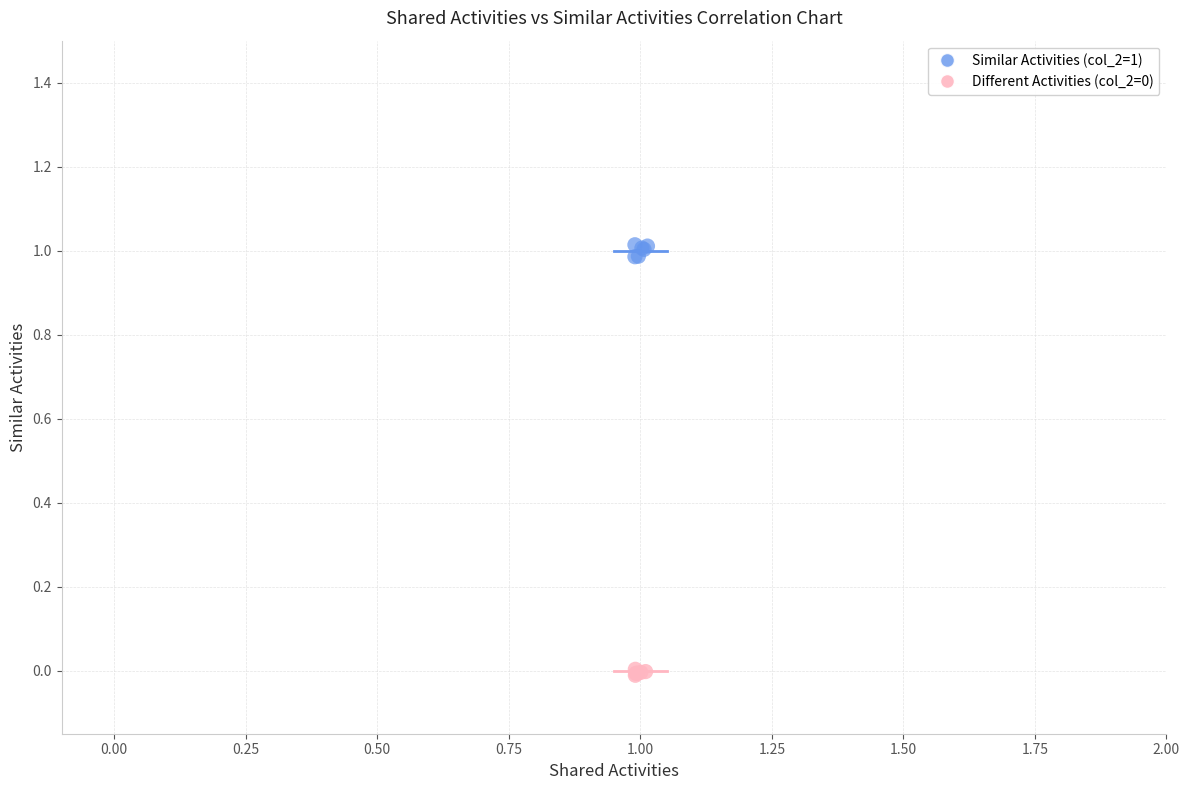

Which series reaches the maximum Y coordinate?

Similar Activities (col_2=1)